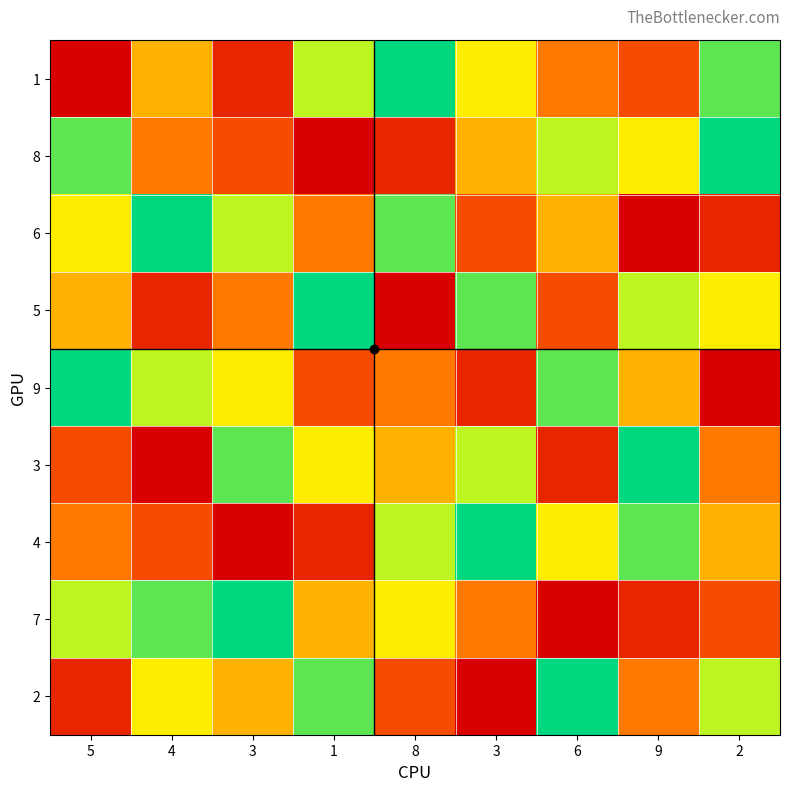

Reading right to left, list all the values displayed in this chart.

1: 2=8	9=3	6=4	3=6	8=9	1=7	3=2	4=5	5=1
8: 2=9	9=6	6=7	3=5	8=2	1=1	3=3	4=4	5=8
6: 2=2	9=1	6=5	3=3	8=8	1=4	3=7	4=9	5=6
5: 2=6	9=7	6=3	3=8	8=1	1=9	3=4	4=2	5=5
9: 2=1	9=5	6=8	3=2	8=4	1=3	3=6	4=7	5=9
3: 2=4	9=9	6=2	3=7	8=5	1=6	3=8	4=1	5=3
4: 2=5	9=8	6=6	3=9	8=7	1=2	3=1	4=3	5=4
7: 2=3	9=2	6=1	3=4	8=6	1=5	3=9	4=8	5=7
2: 2=7	9=4	6=9	3=1	8=3	1=8	3=5	4=6	5=2